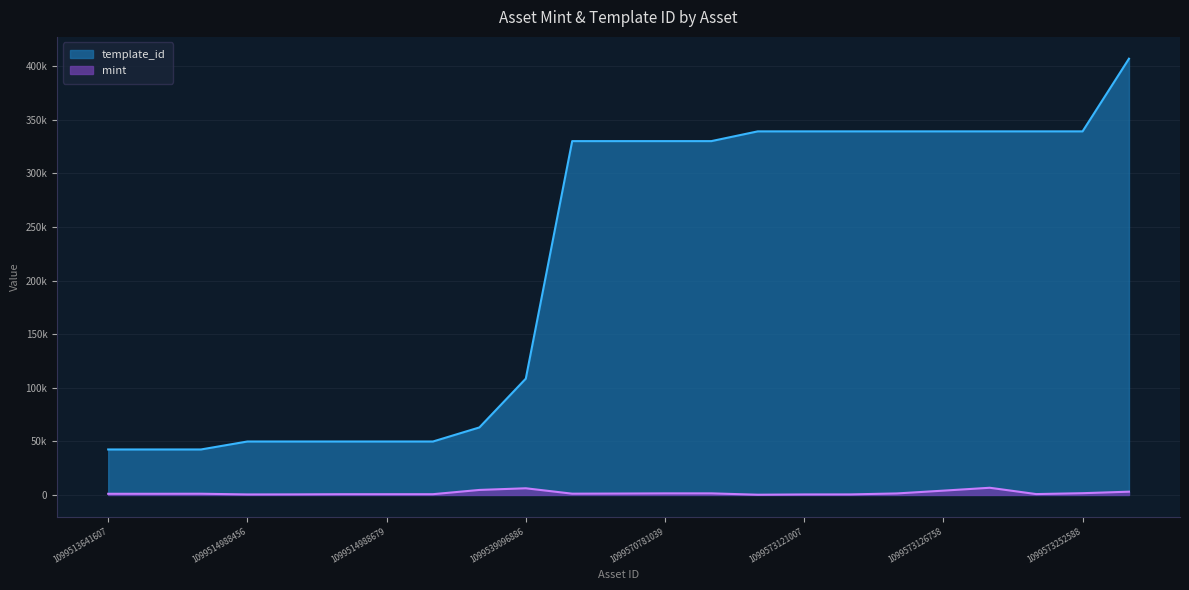

Is the value of template_id at 1099514988679 greater than the value of mint at 1099570781080?

Yes